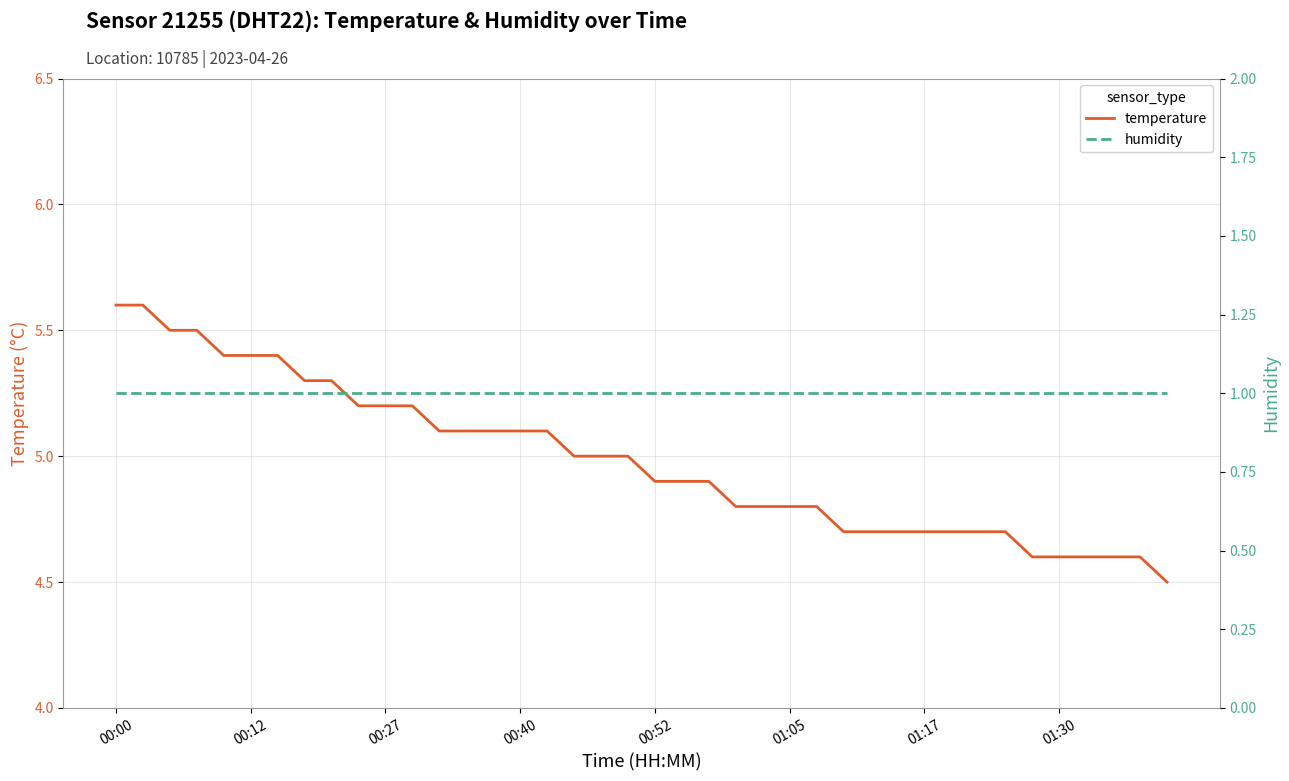

Rank the series by their maximum value, from lowest to highest.

humidity, temperature